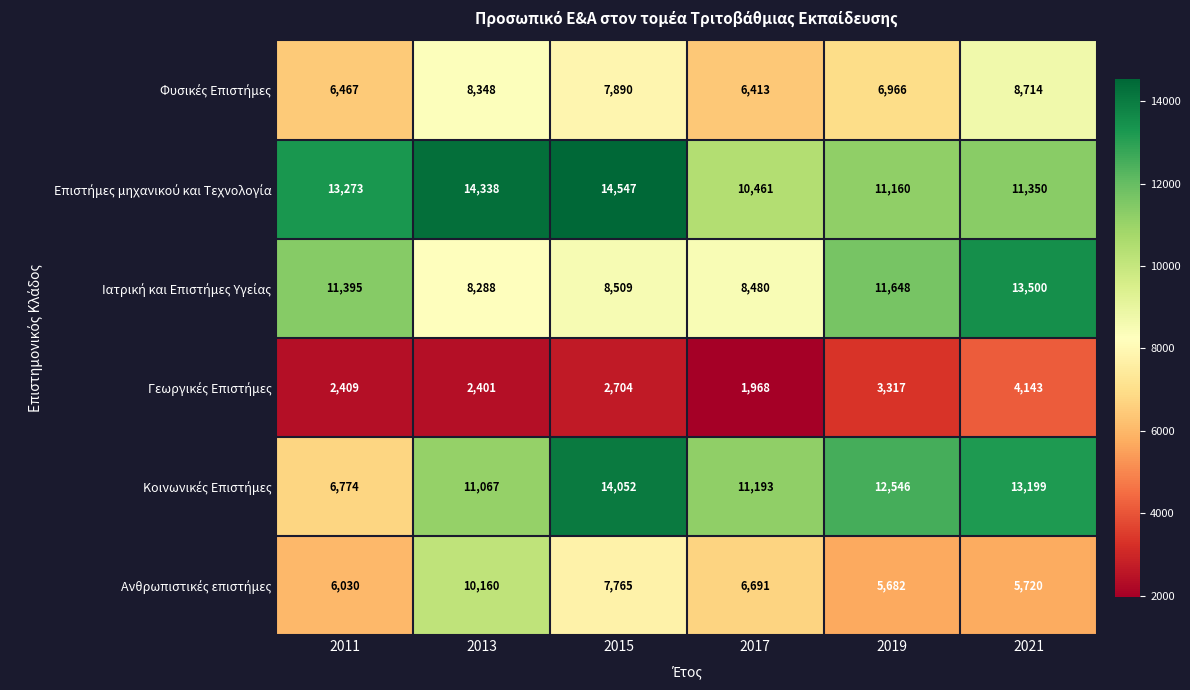

What is the greatest value displayed?

14547